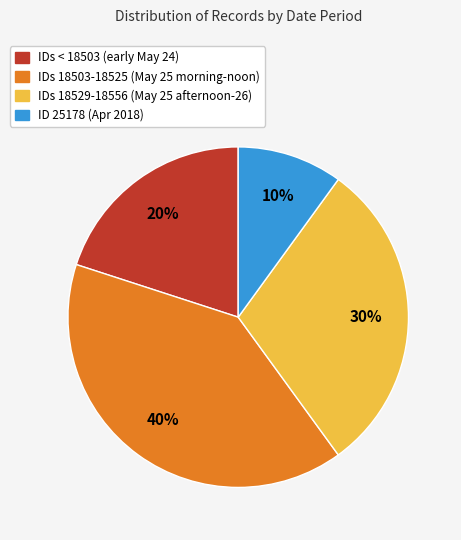

Does any single category account for the majority?

No